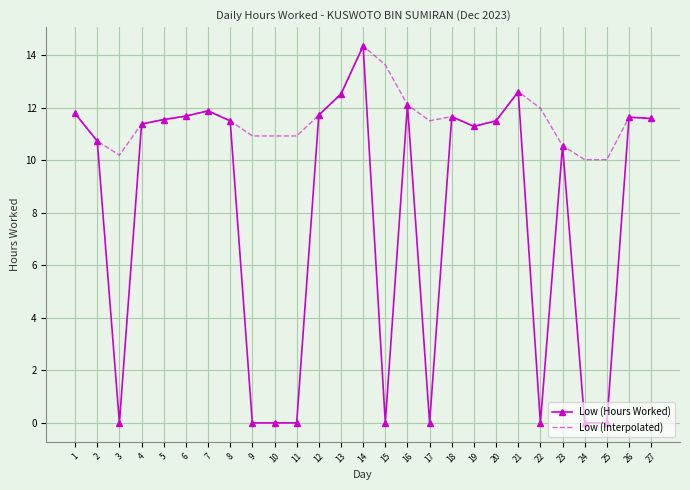

At which category is the sum across all series the highest?

14